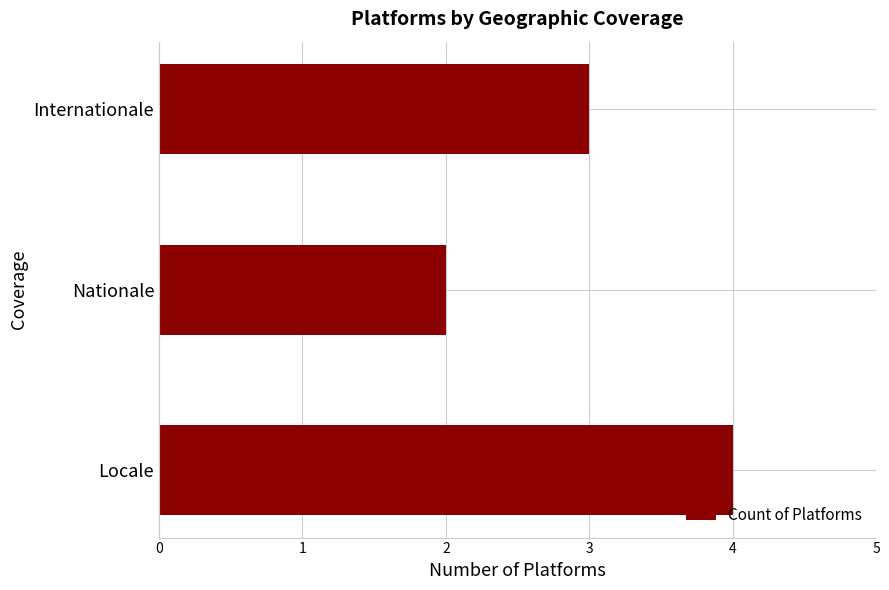

What is the sum of the values at Internationale and Nationale?

5